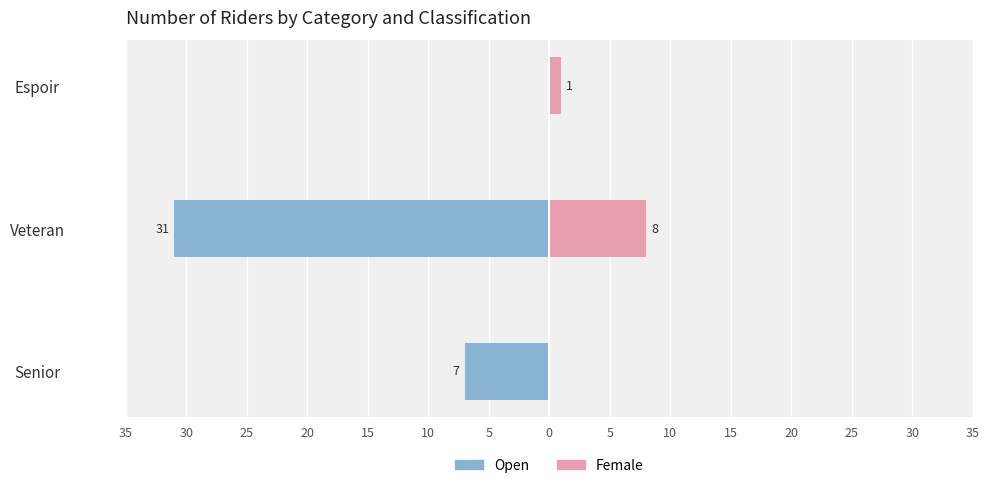

What is the value of the Open bar at the 2nd from the left?

-31